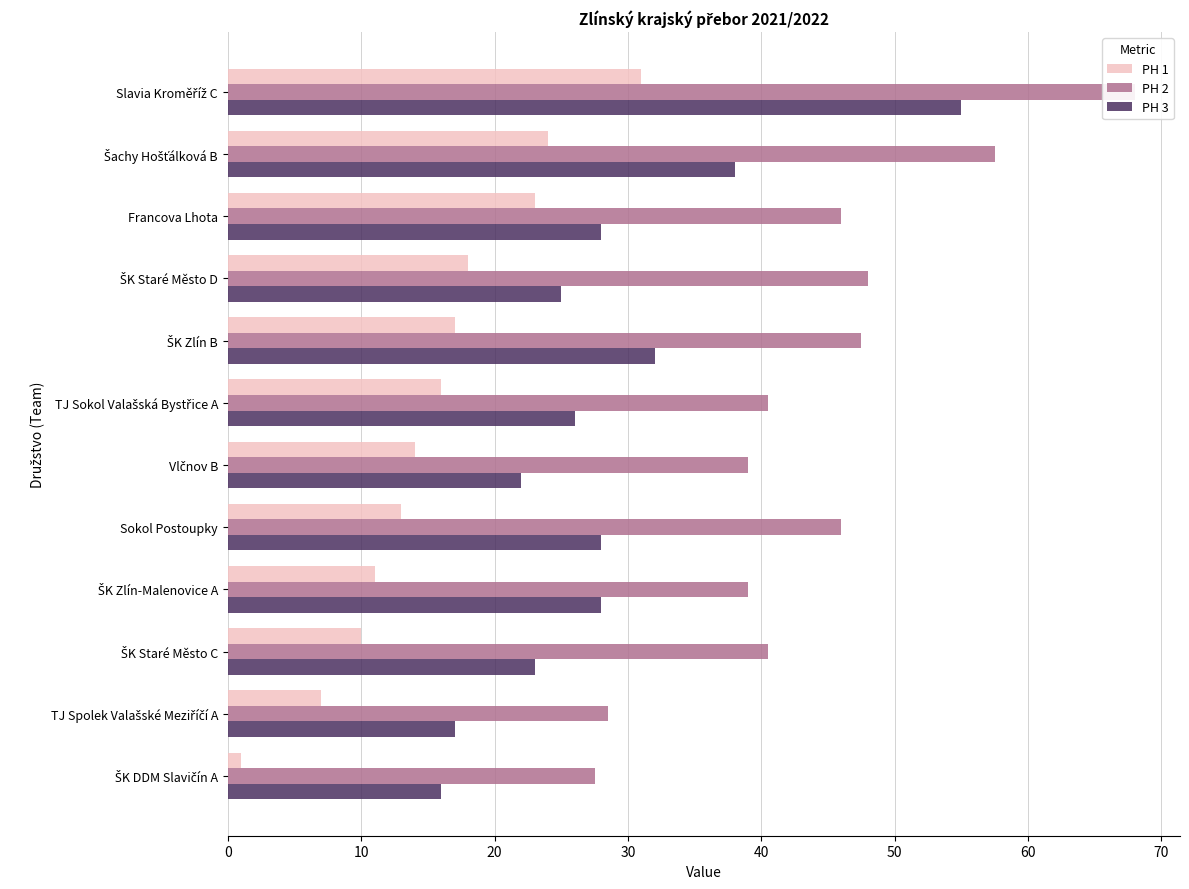

What is the minimum value for PH 3?

16.0